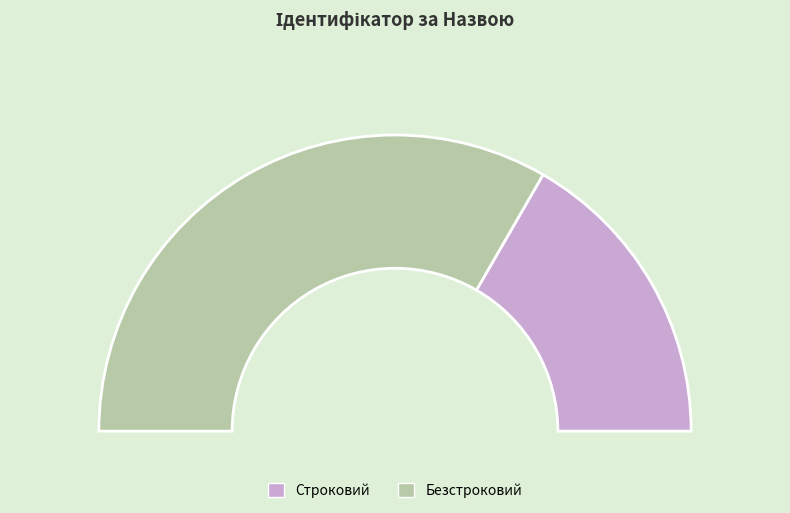

Is there a majority slice in this chart?

Yes